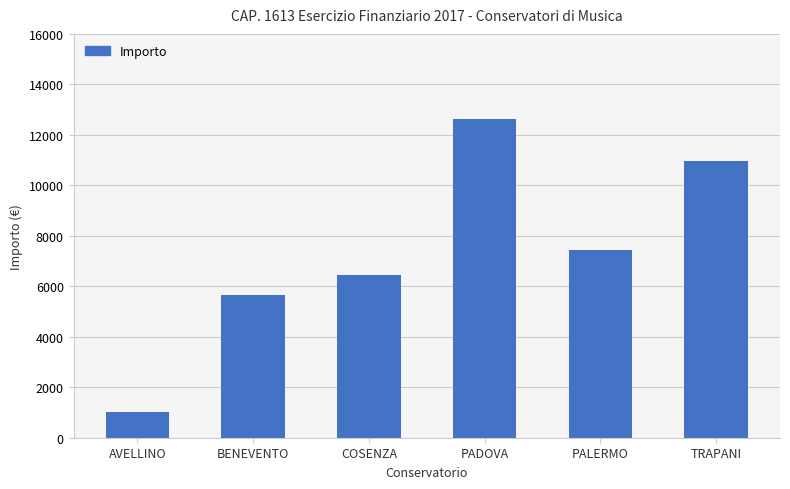

What is the difference between the values at COSENZA and TRAPANI?

4488